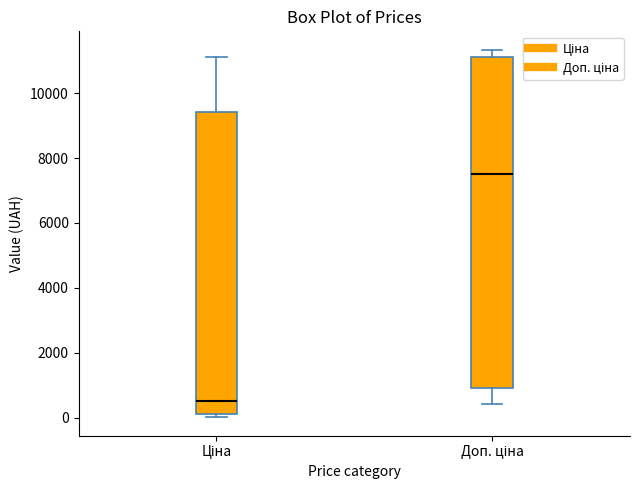

Which box is the tallest, from its lower edge to its upper edge?

Доп. ціна